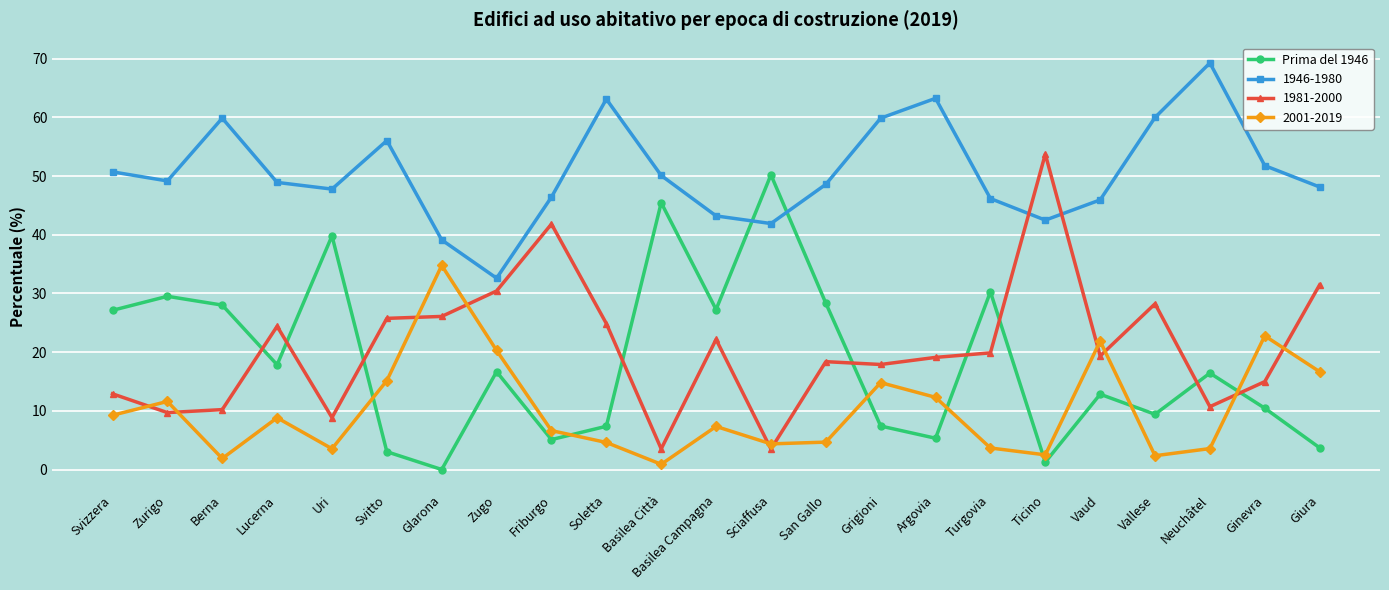

The value of 2001-2019 at Argovia is 19.4. True or false?

False